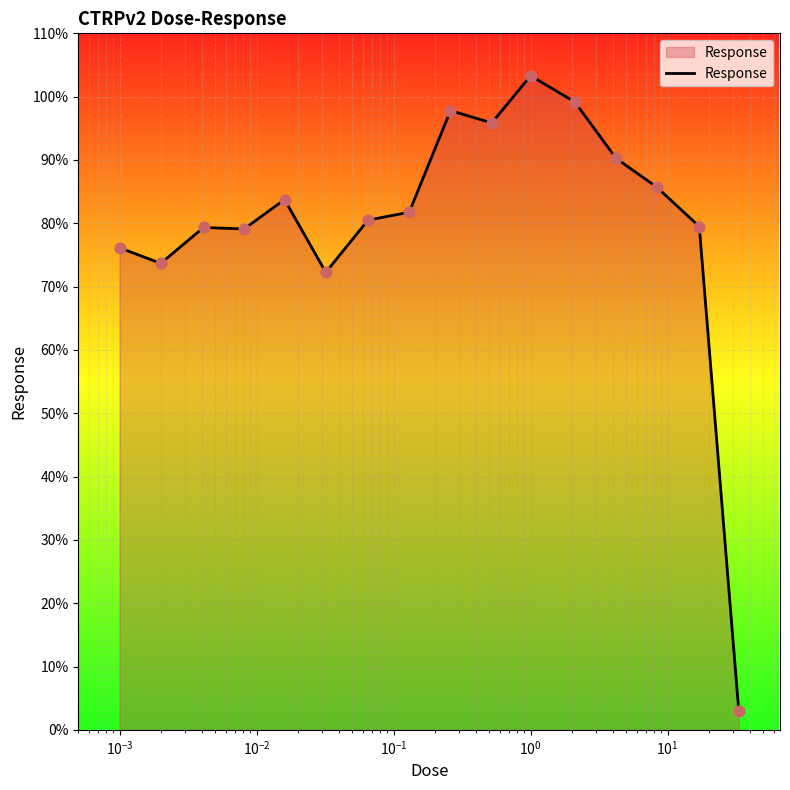

What is the minimum value shown in the chart?

3.0